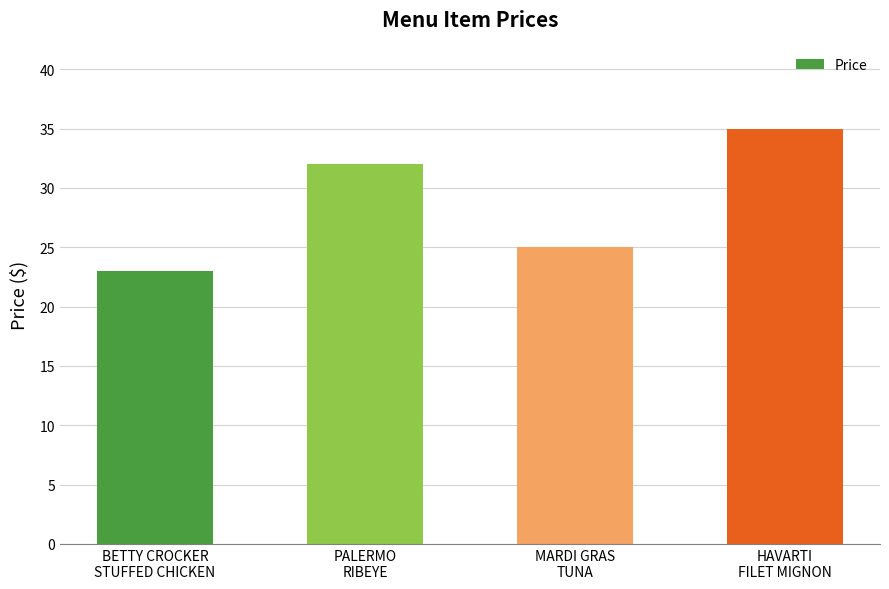

How many distinct data groups are displayed?

1